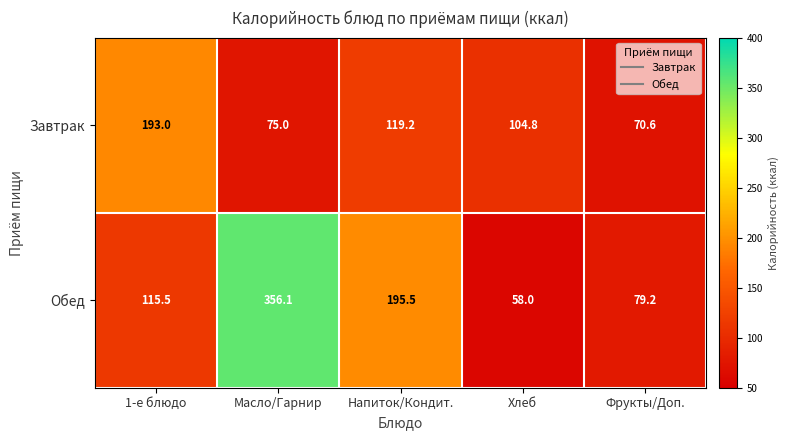

List the series in order of their overall mean, highest first.

Обед, Завтрак